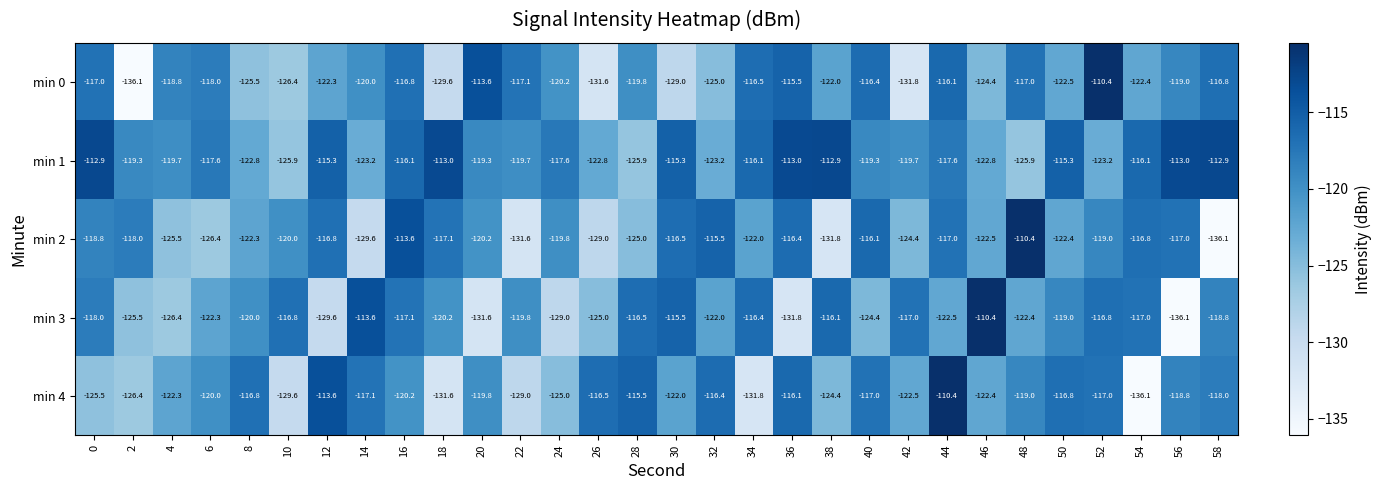

What is the difference between the highest and lowest values at 48?

15.5